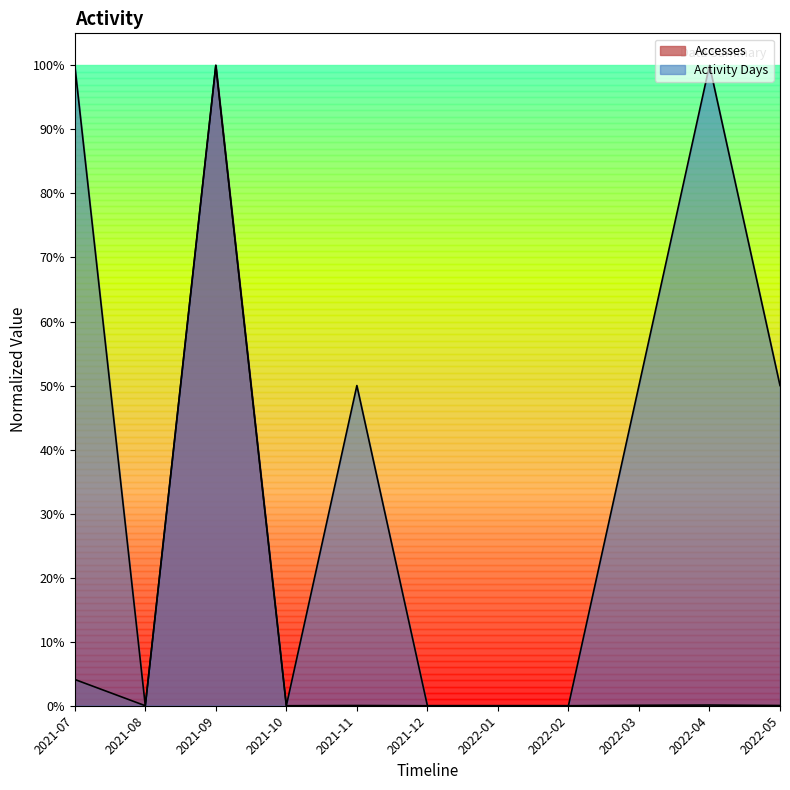

What is the label of the 10th point from the right?

2021-08